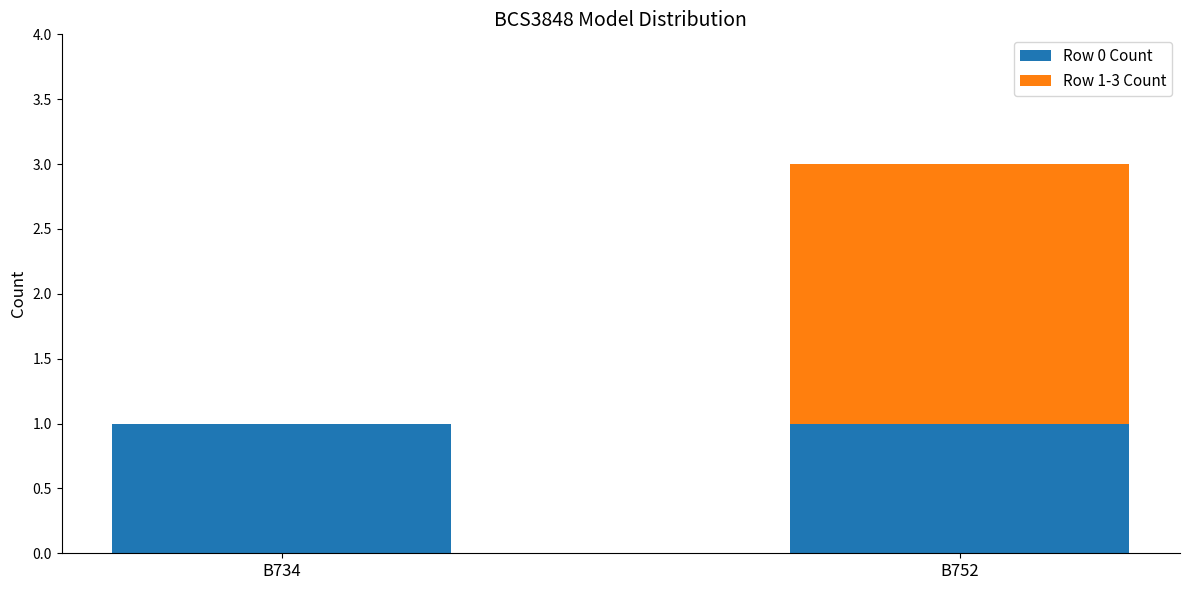

How many categories are shown in the chart?

2